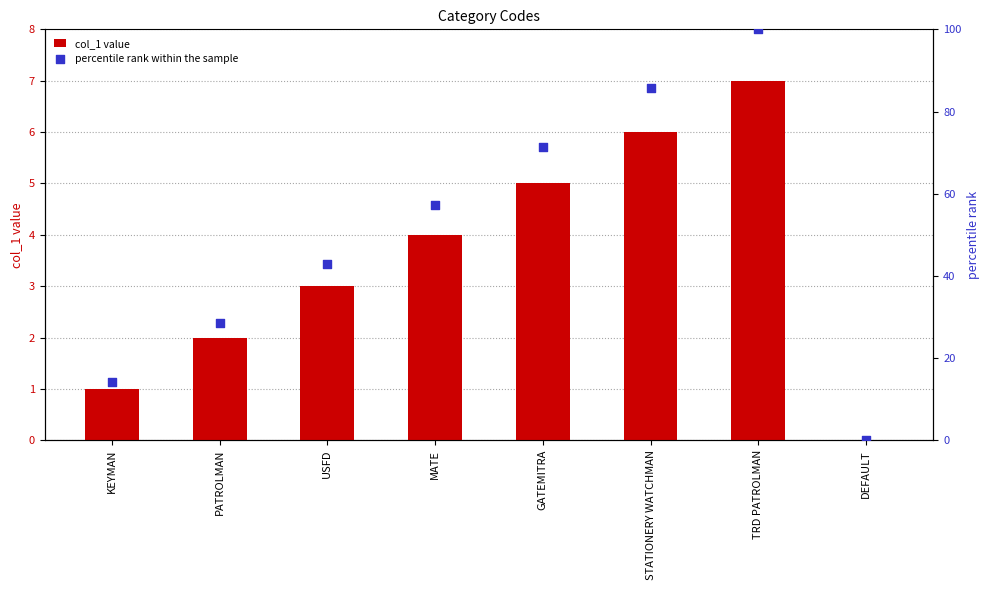

What are all the series names shown in the legend?

col_1 value, percentile rank within the sample